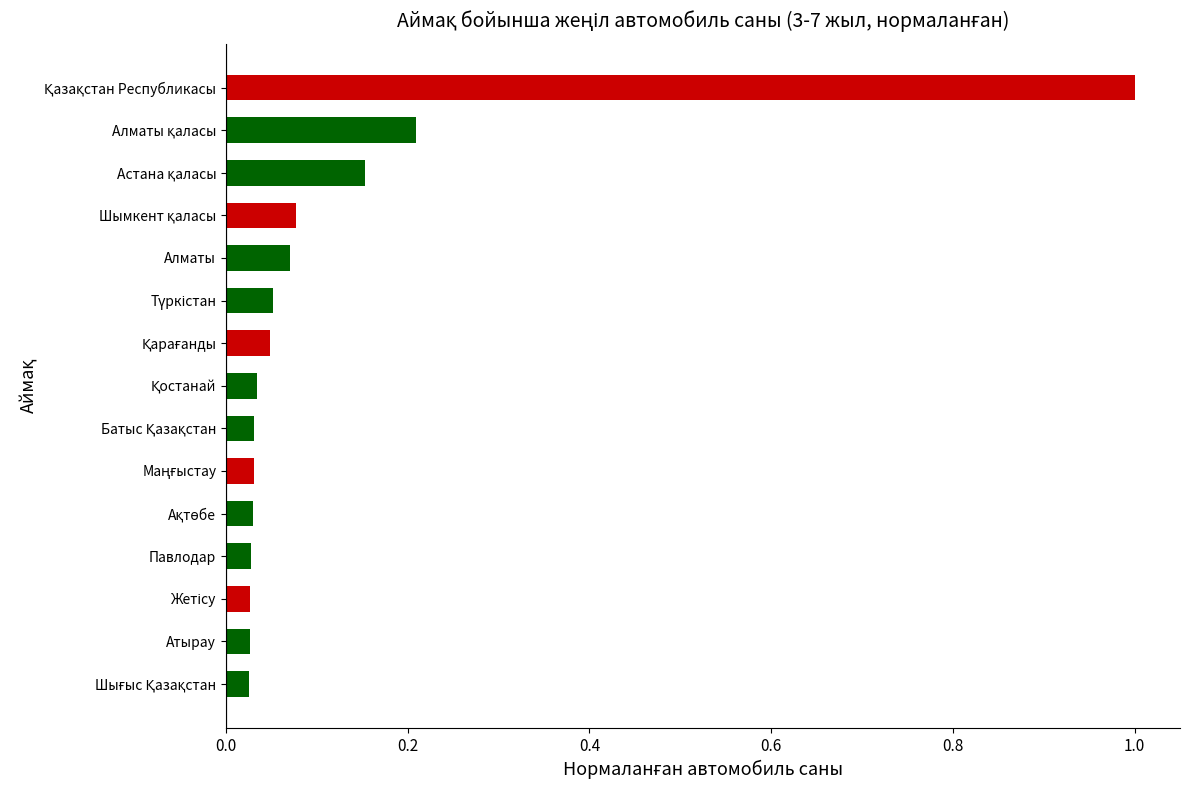

What is the maximum value shown in the chart?

1.0